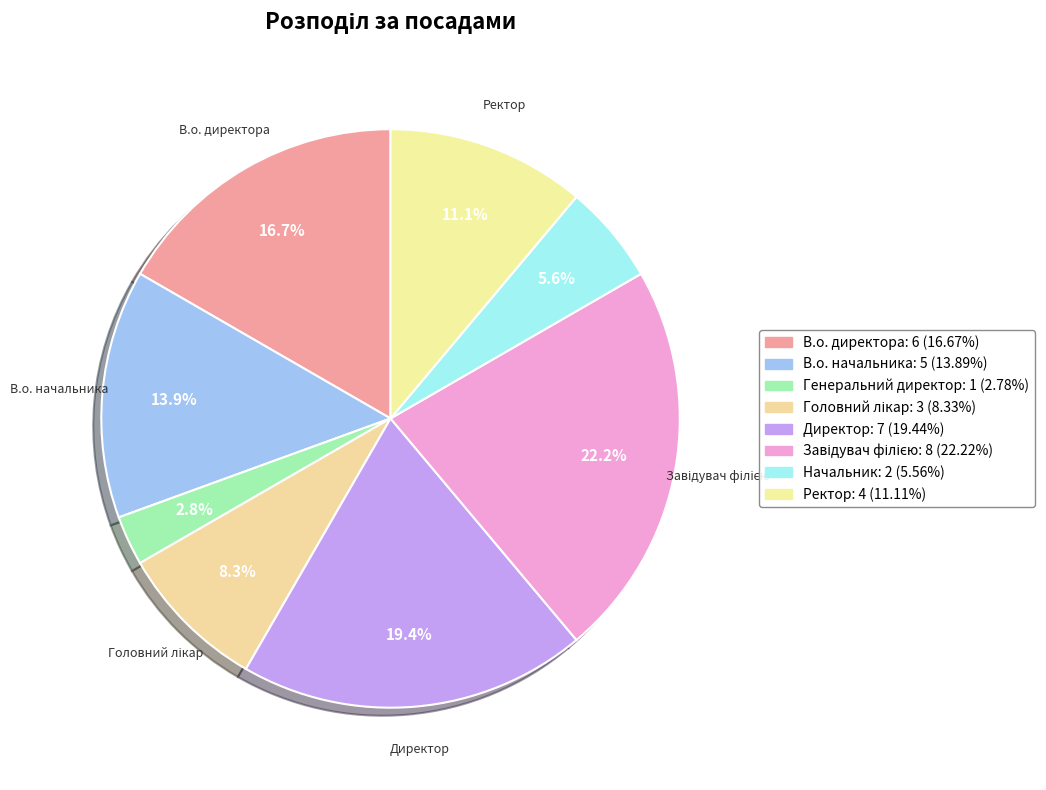

Rank the categories by value from lowest to highest.

Генеральний директор, Начальник, Головний лікар, Ректор, В.о. начальника, В.о. директора, Директор, Завідувач філією